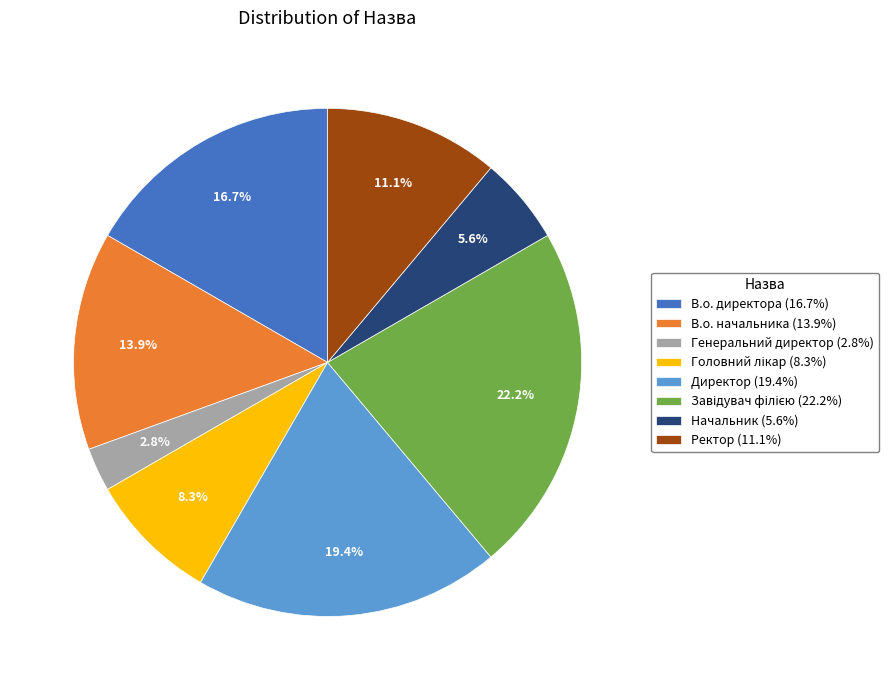

What is the ratio of the value at Начальник to the value at Директор?

0.3